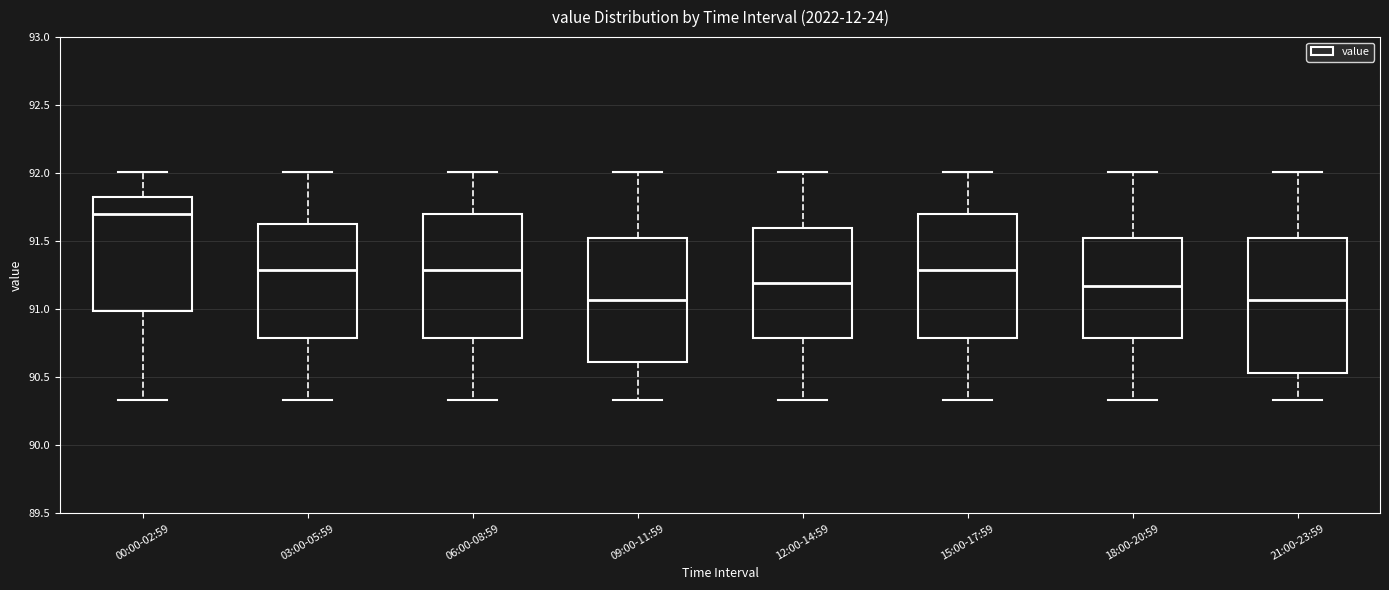

Reading left to right, transcribe this box plot: for each box, give where its median line is, the range the box spans, and where its two whiskers end, as read against the y-axis. The values are not printed on the chart, so give them approximately, as read against the axis.

00:00-02:59: median 91.70, box 91.00 to 91.85, whiskers 90.35 to 92.00
03:00-05:59: median 91.30, box 90.80 to 91.65, whiskers 90.35 to 92.00
06:00-08:59: median 91.30, box 90.80 to 91.70, whiskers 90.35 to 92.00
09:00-11:59: median 91.05, box 90.60 to 91.55, whiskers 90.35 to 92.00
12:00-14:59: median 91.20, box 90.80 to 91.60, whiskers 90.35 to 92.00
15:00-17:59: median 91.30, box 90.80 to 91.70, whiskers 90.35 to 92.00
18:00-20:59: median 91.15, box 90.80 to 91.55, whiskers 90.35 to 92.00
21:00-23:59: median 91.05, box 90.55 to 91.55, whiskers 90.35 to 92.00